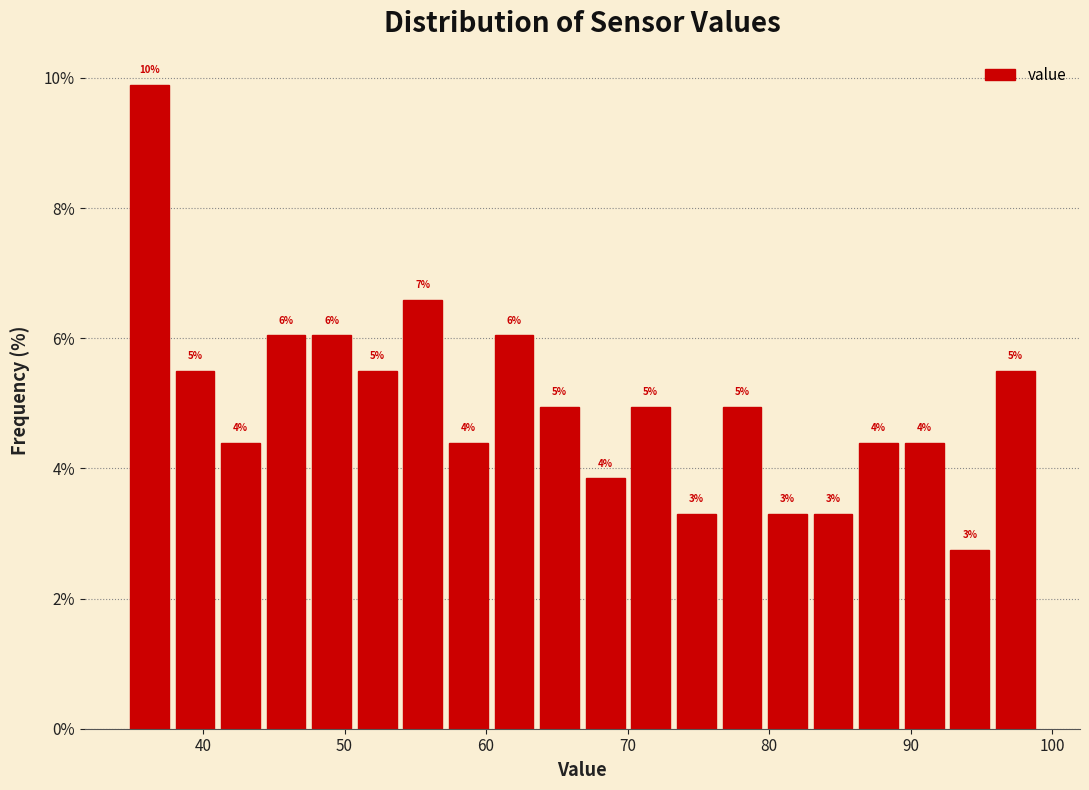

Read against the x-axis, roughly where is the centre of the tallest bar?

36